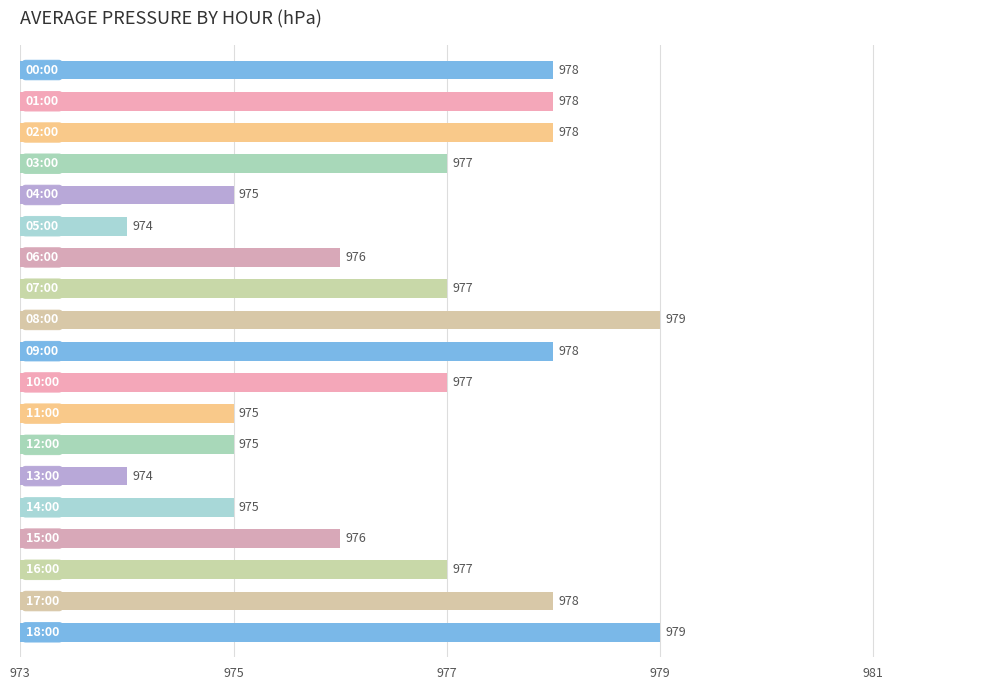

What is the value of the 1st bar from the top?

978